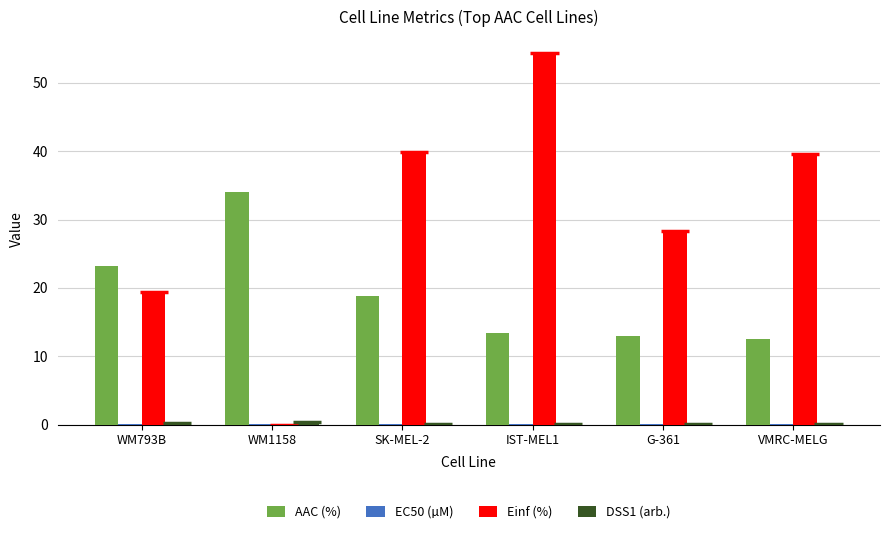

List the labels in order of DSS1 (arb.) value, largest first.

WM1158, WM793B, SK-MEL-2, IST-MEL1, G-361, VMRC-MELG